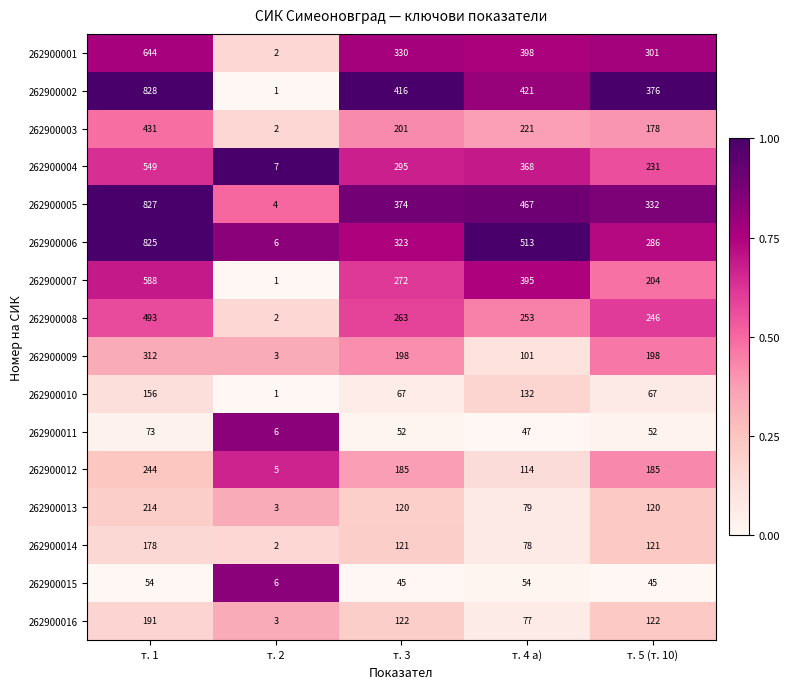

True or false: 262900007 has a value of 1 at т. 2.

True